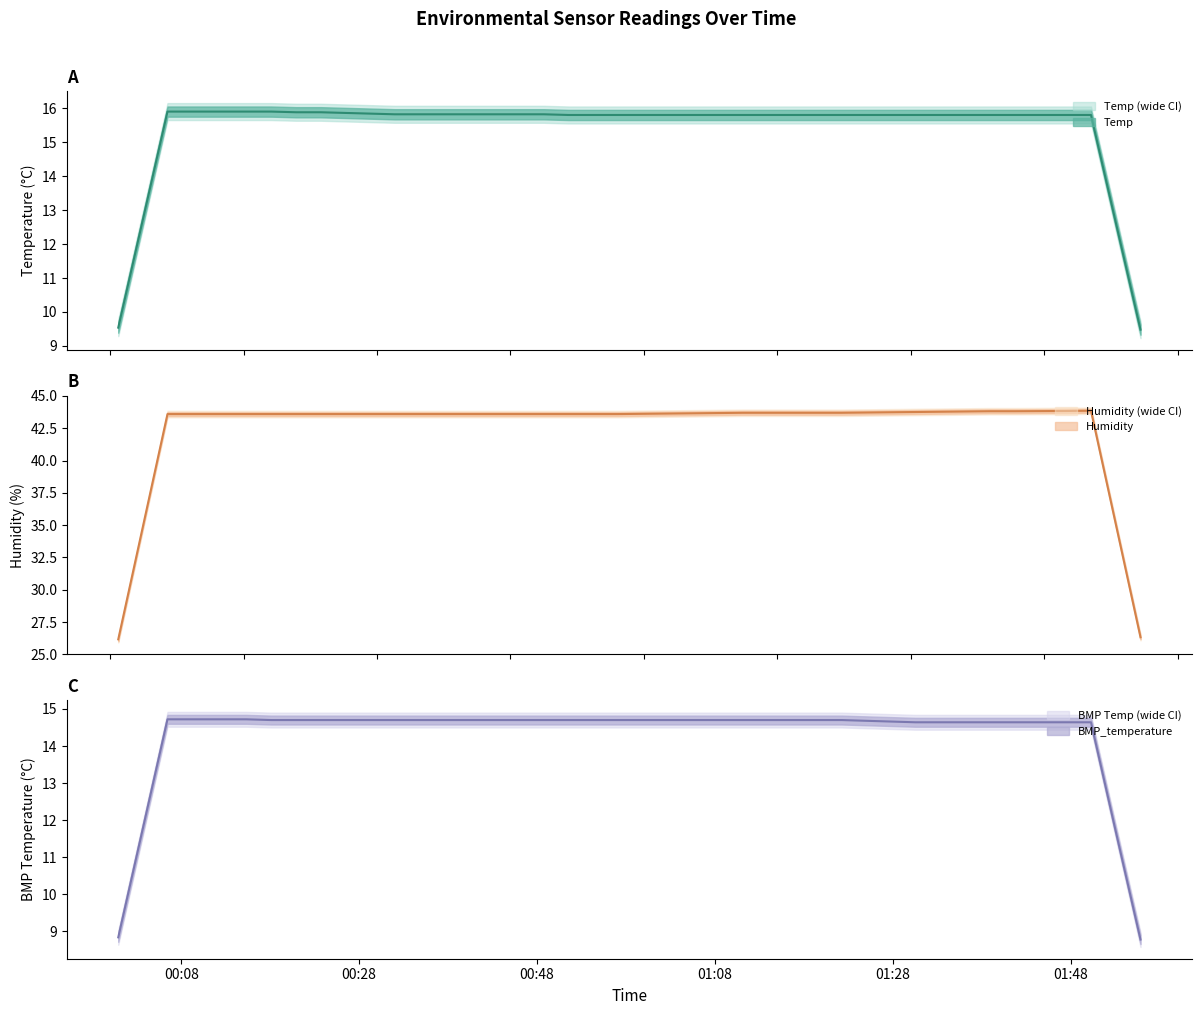

True or false: BMP_temperature and Humidity cross at least once.

False